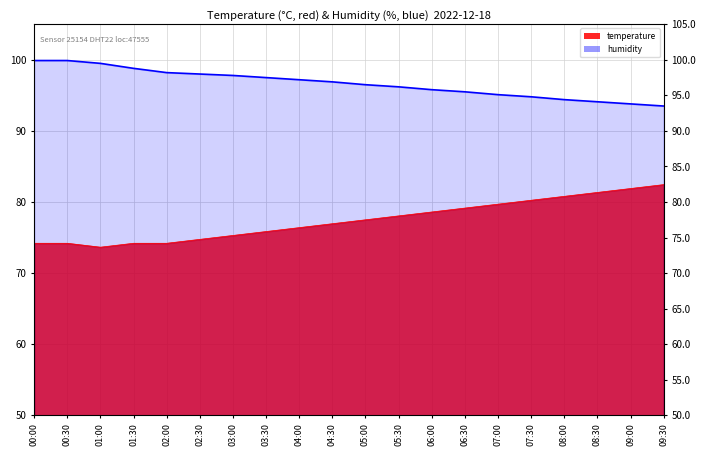

True or false: the data has more than 1 interior local peaks.

False